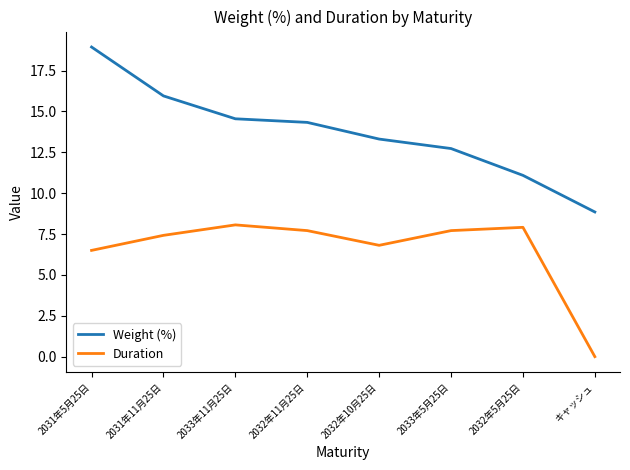

How many lines are shown in the chart?

2